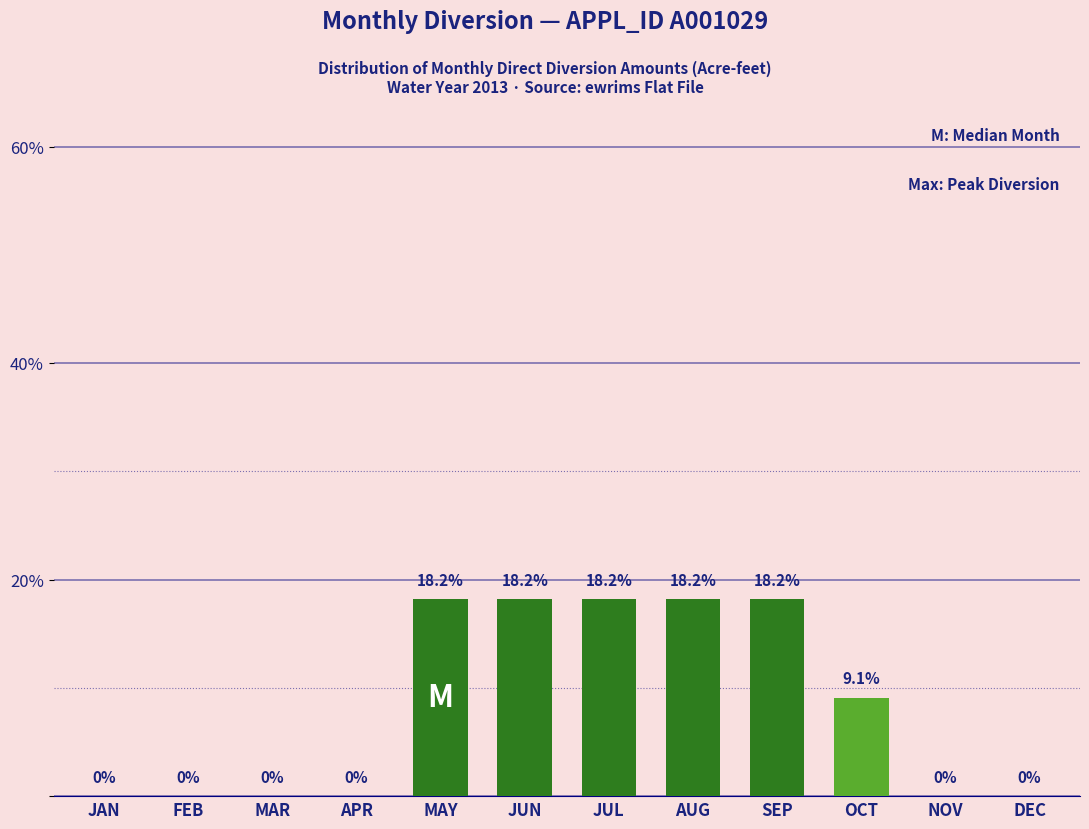

Reading left to right, transcribe all the data shown in this chart.

JAN=0.0	FEB=0.0	MAR=0.0	APR=0.0	MAY=18.2	JUN=18.2	JUL=18.2	AUG=18.2	SEP=18.2	OCT=9.1	NOV=0.0	DEC=0.0